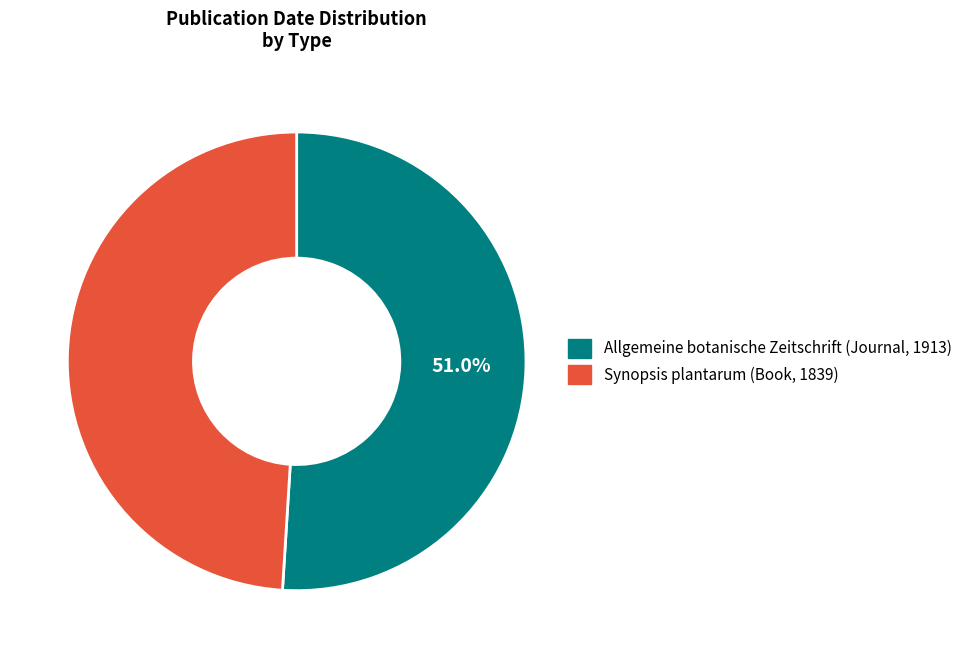

To the nearest percent, what percentage of the pie is Allgemeine botanische Zeitschrift (Journal, 1913)?

51%